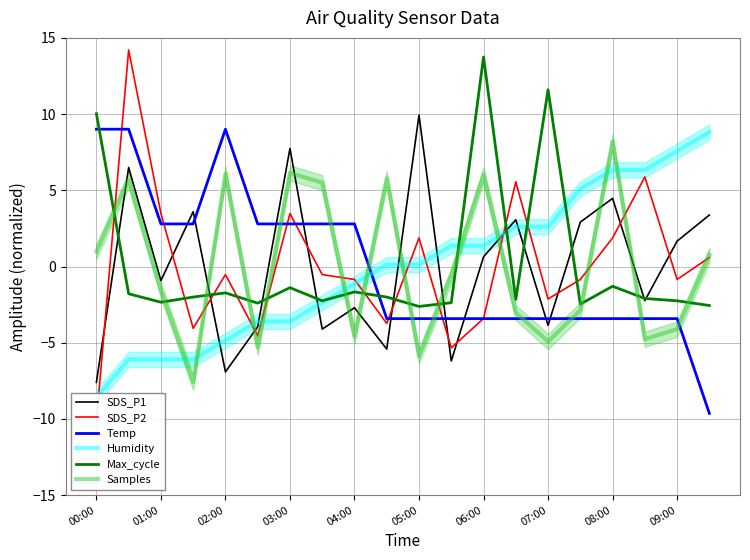

What is the minimum value for SDS_P1?

-7.6